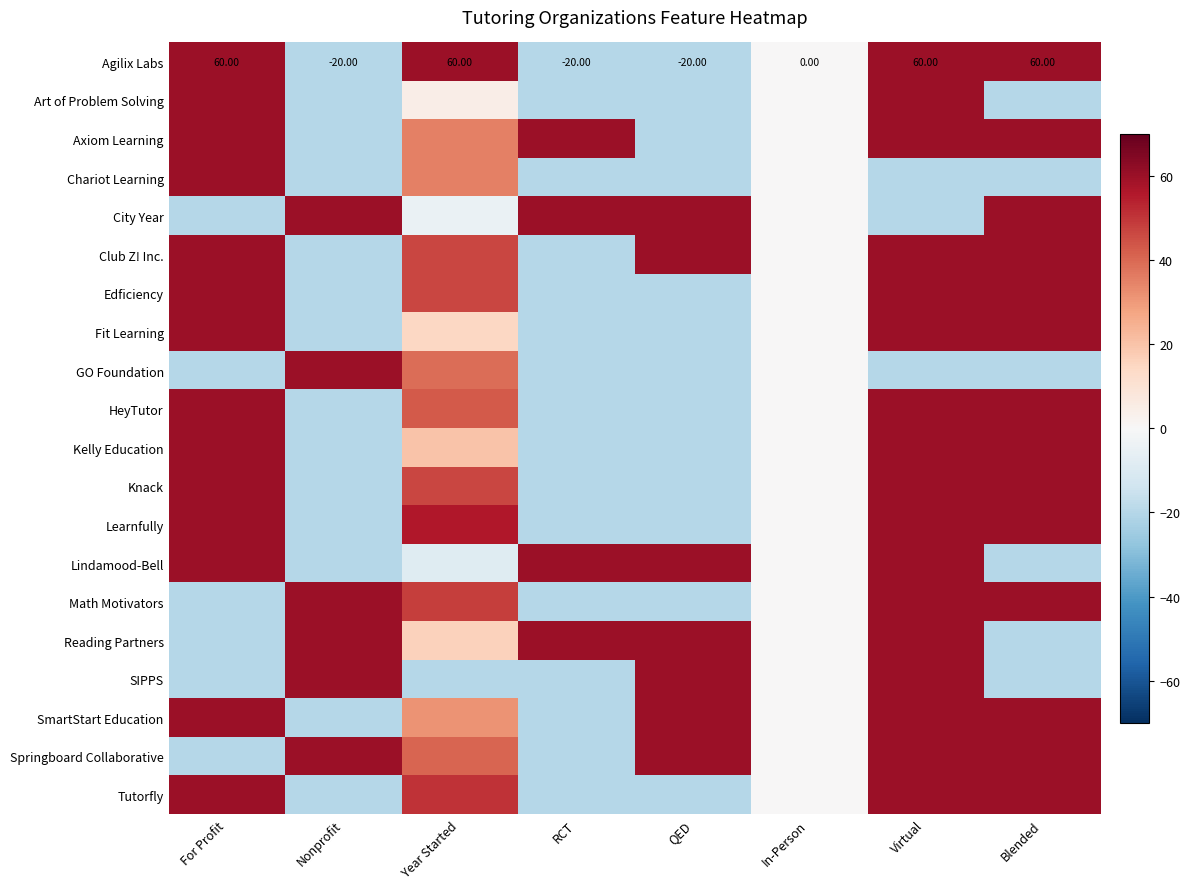

What is the highest value of the GO Foundation series?

60.0